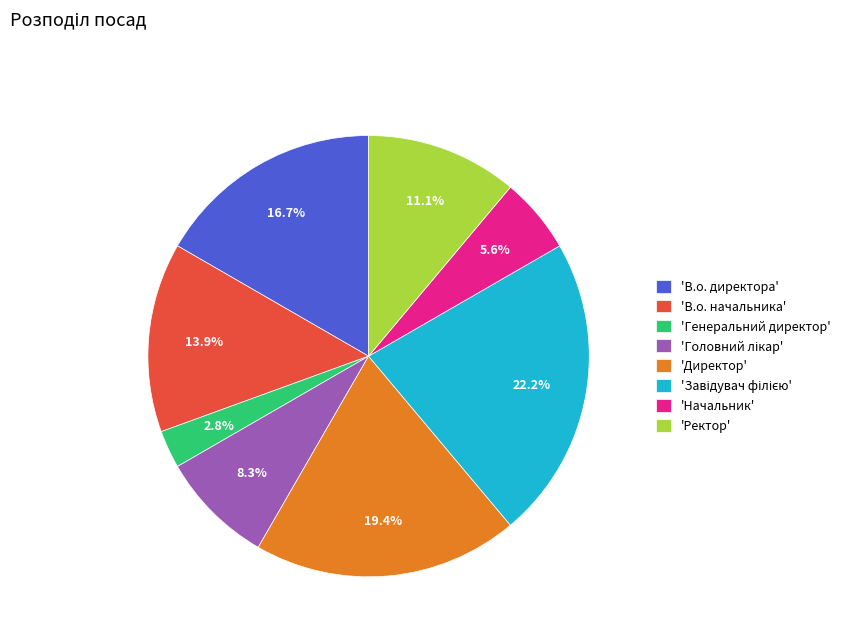

Is there a majority slice in this chart?

No